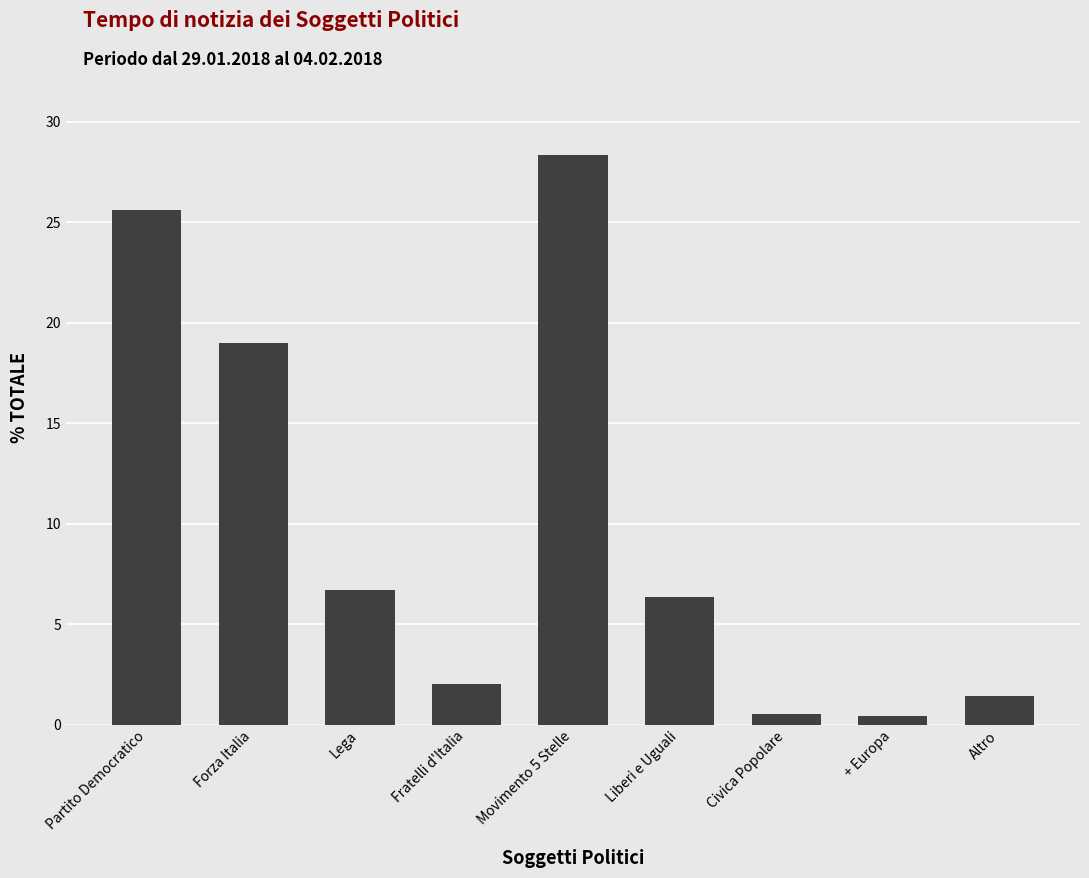

How many data points are less than 6?

4